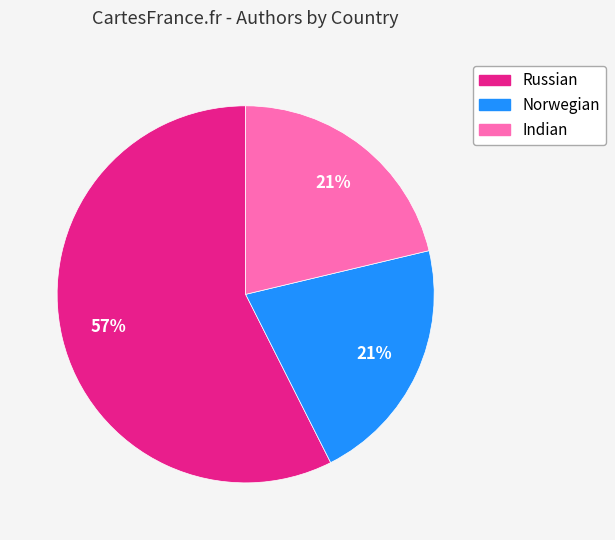

Is it true that Russian is 66% of the pie?

False